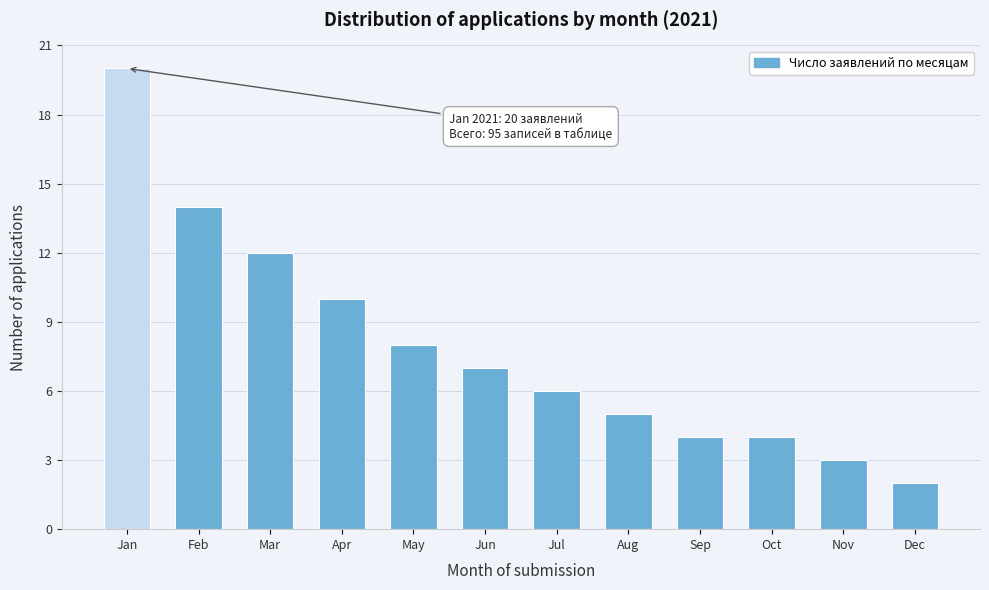

Reading left to right, transcribe all the data shown in this chart.

Jan=20	Feb=14	Mar=12	Apr=10	May=8	Jun=7	Jul=6	Aug=5	Sep=4	Oct=4	Nov=3	Dec=2